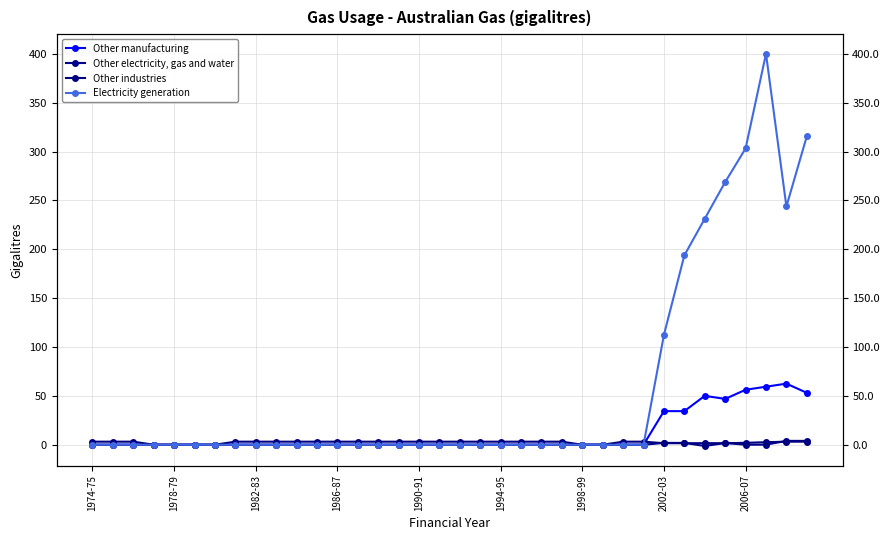

Does the chart display data point markers on the line(s)?

Yes